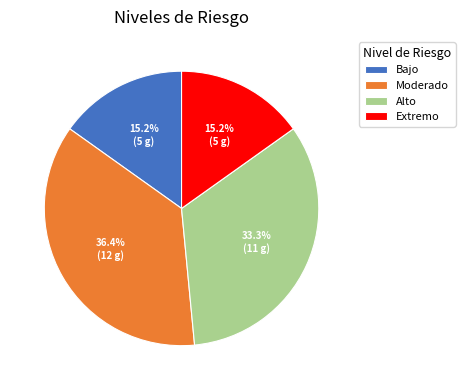

How many slices are in this pie chart?

4